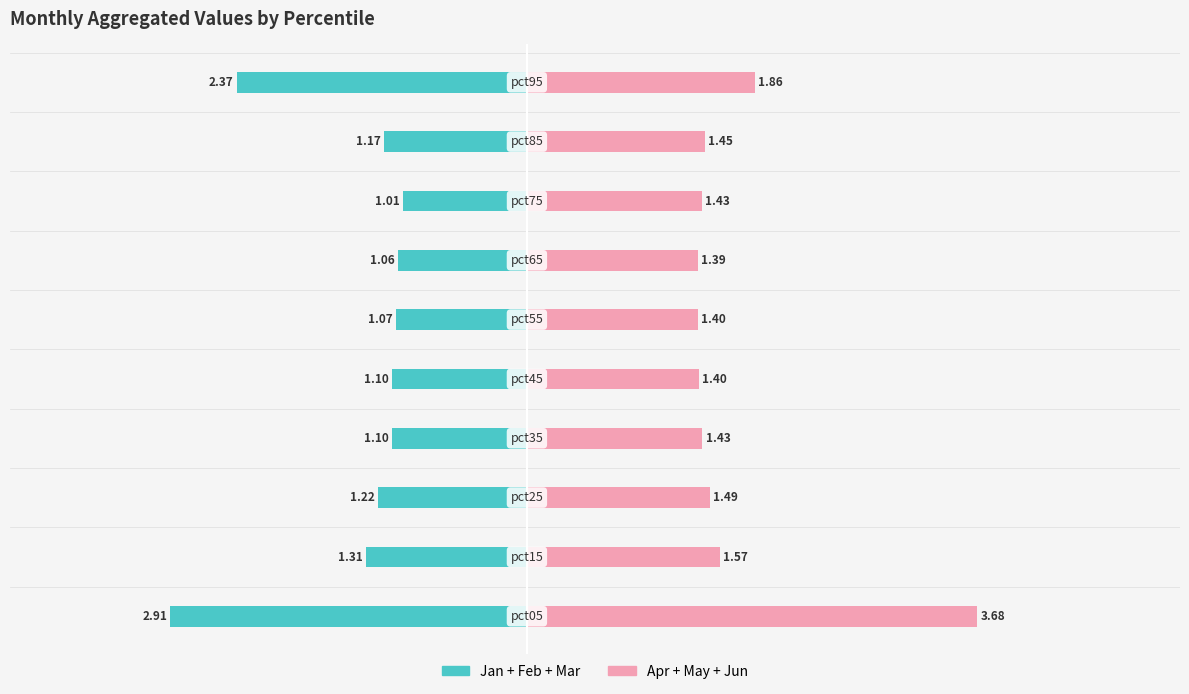

How many bars are there in each group?

2